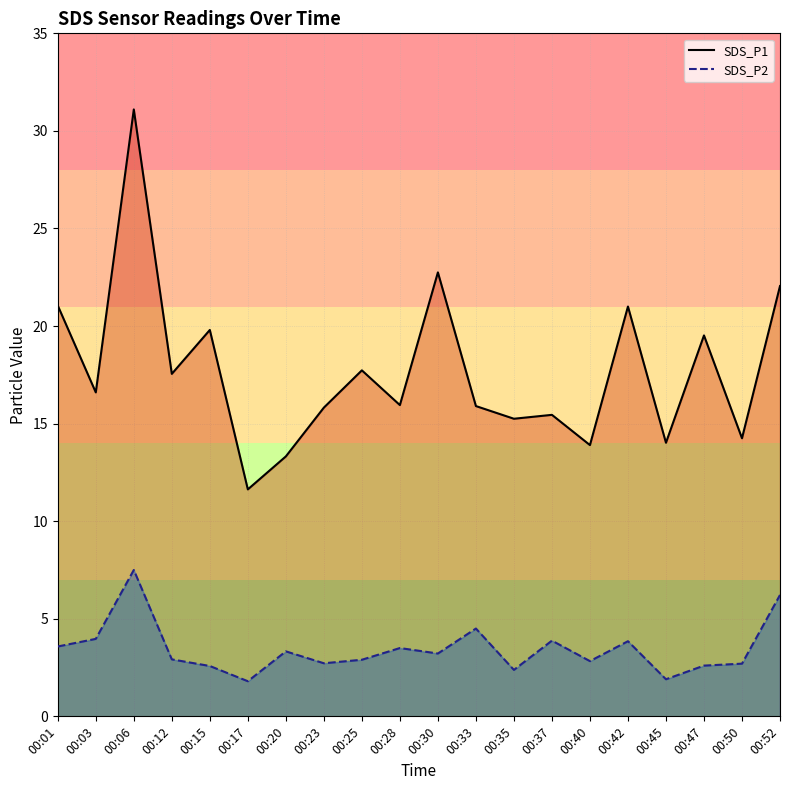

What is the difference between the maximum and minimum values in the SDS_P2 series?

5.7